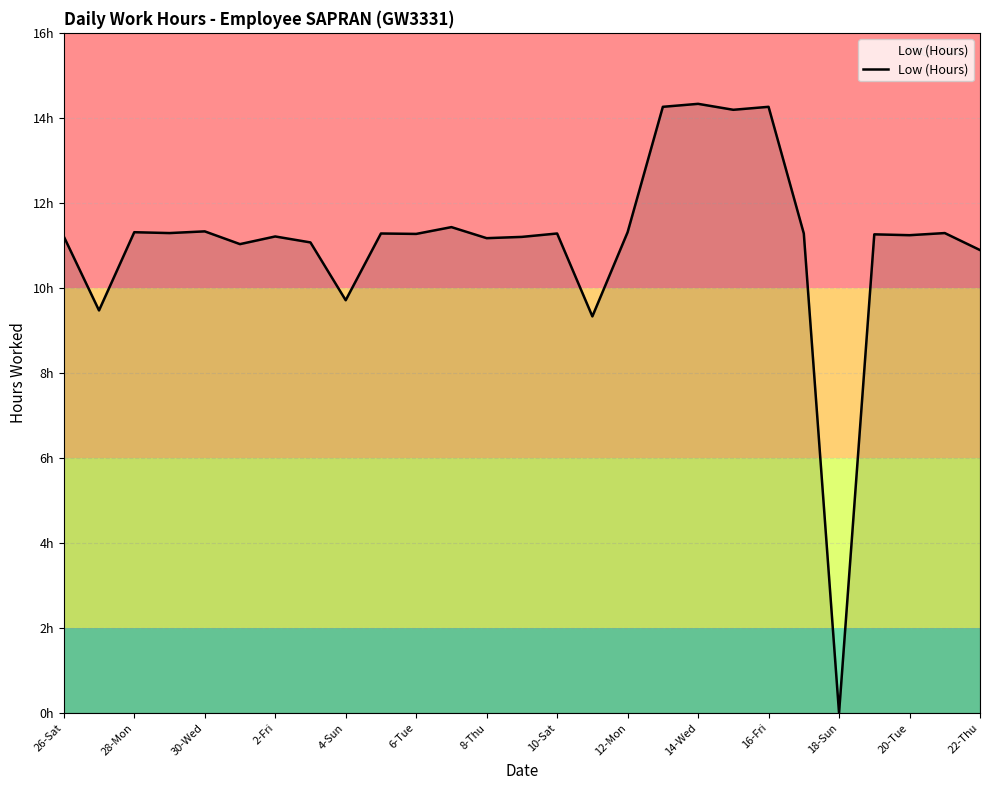

Is this an area chart (filled region under the line)?

Yes